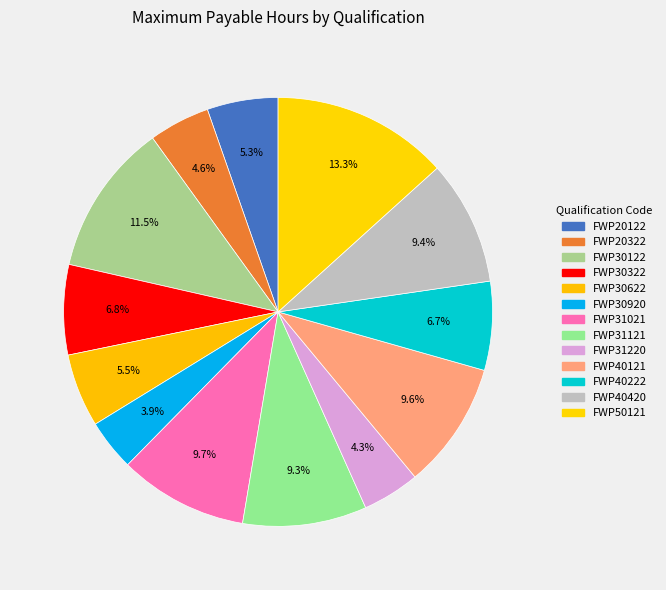

Count the number of slices in the pie.

13